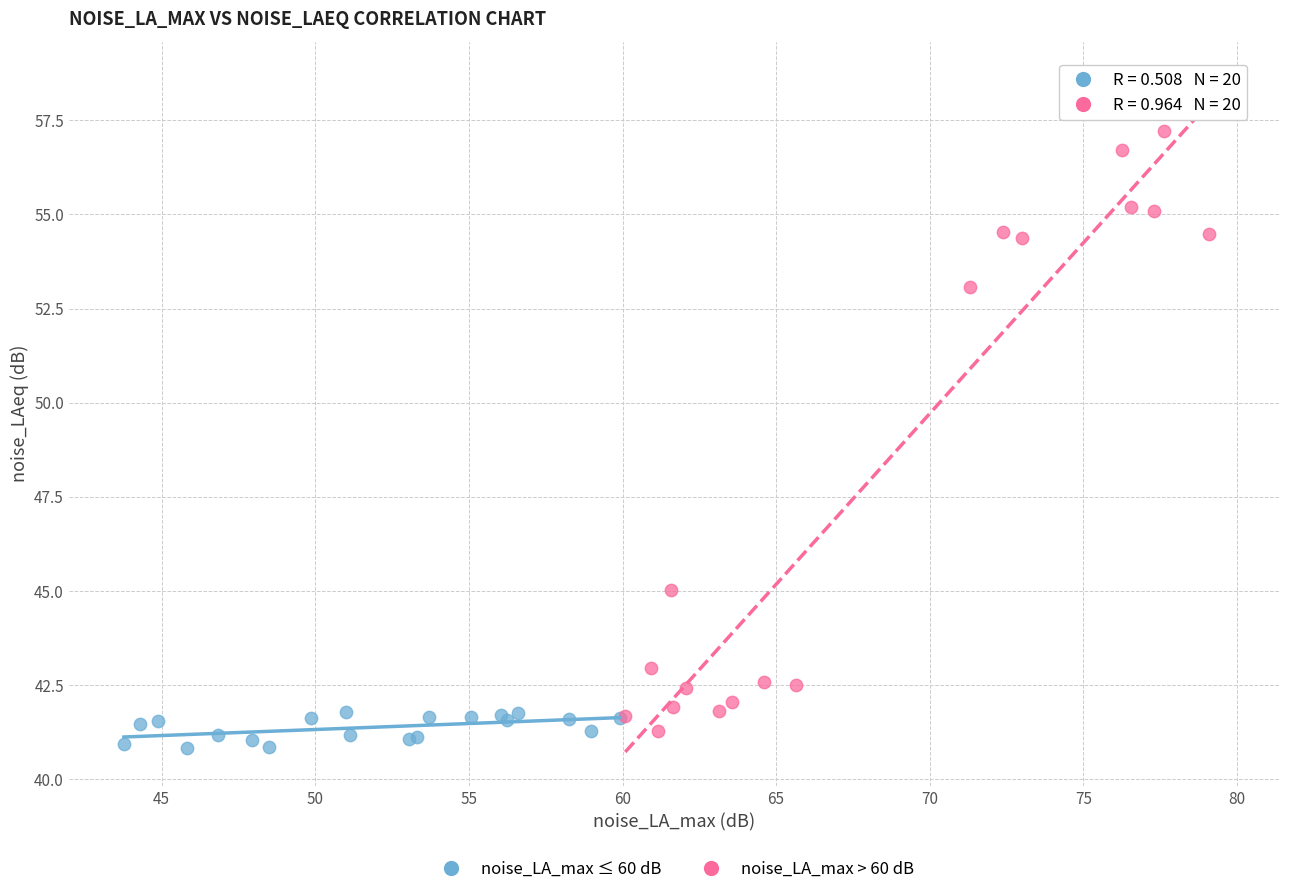

Which series reaches the minimum Y coordinate?

noise_LA_max ≤ 60 dB